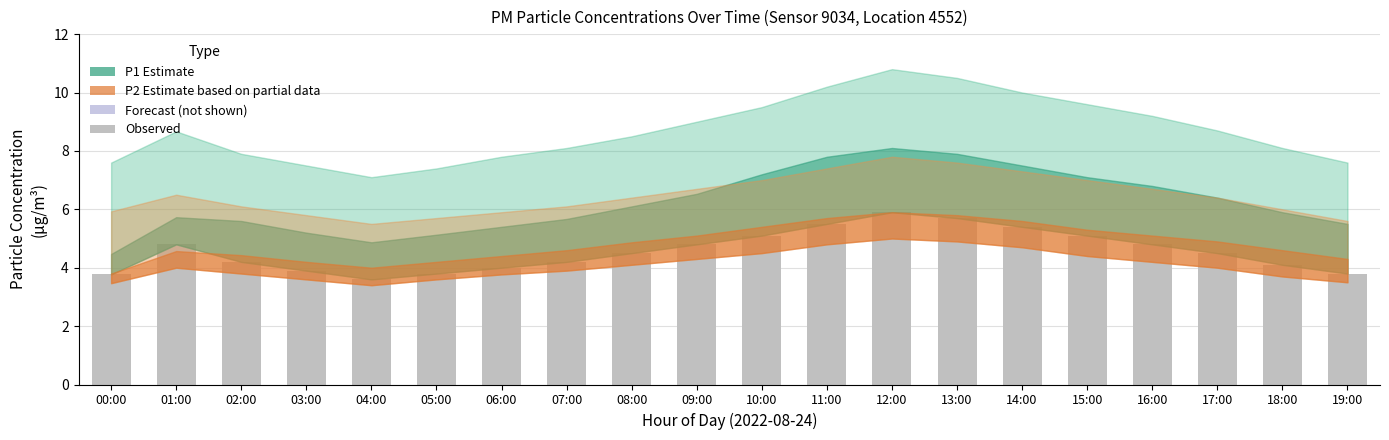

The value at 13:00 is 1.2. True or false?

False